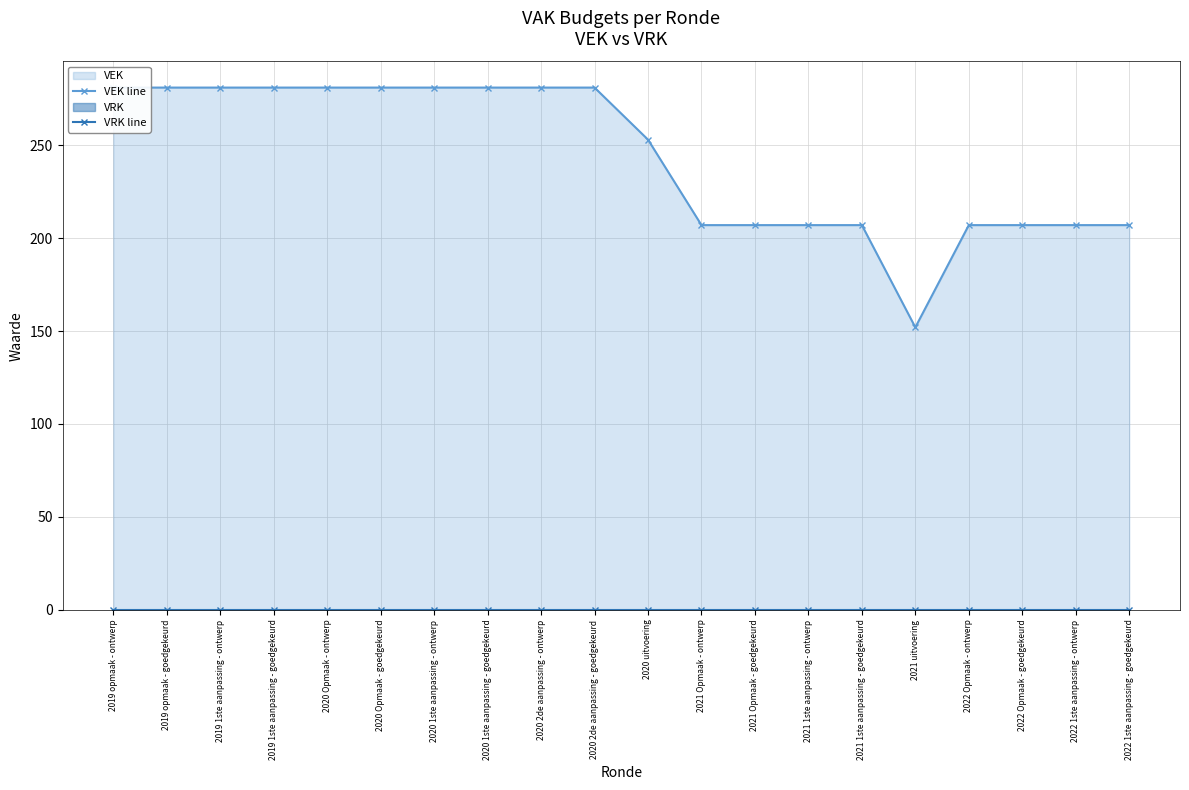

What is the label of the 15th point from the left?

2021 1ste aanpassing - goedgekeurd